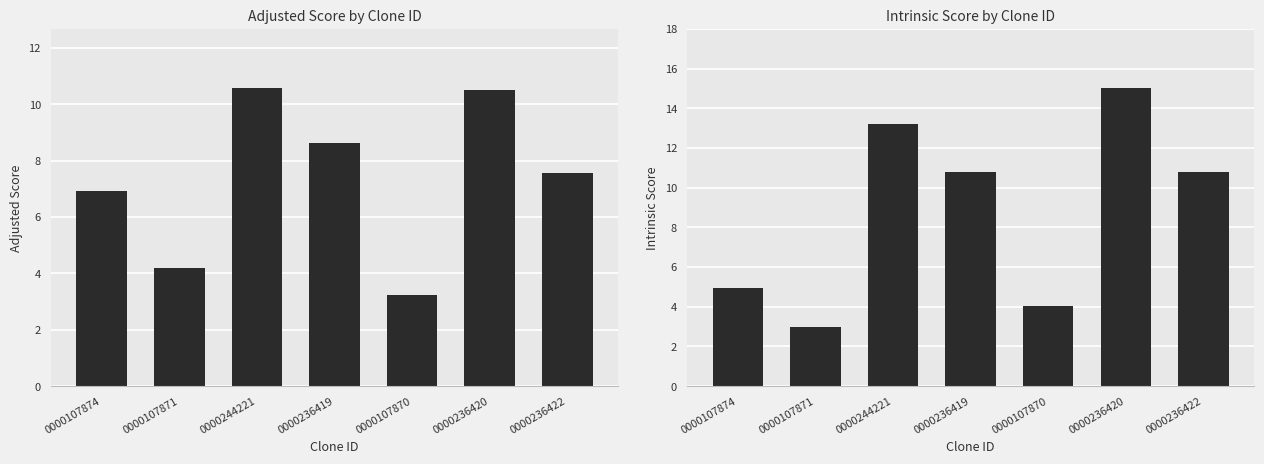

Which series has the largest range (max minus min)?

Intrinsic Score